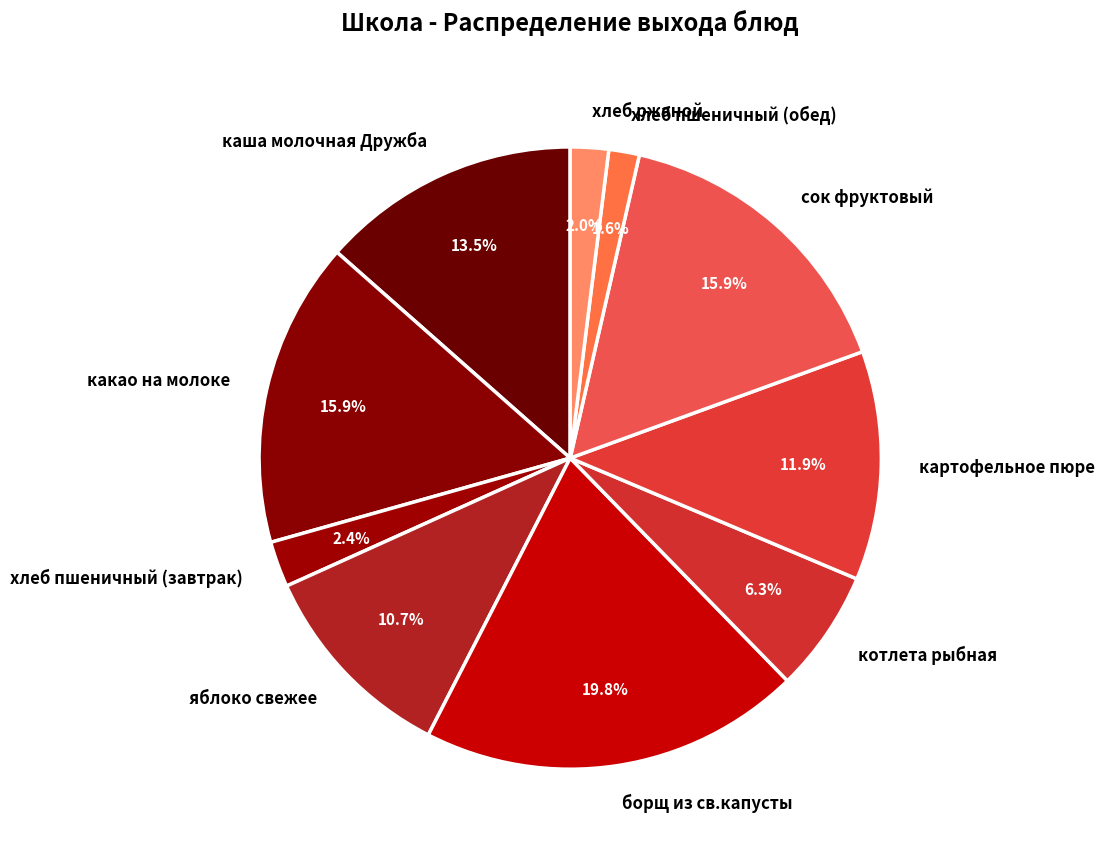

What percentage do хлеб пшеничный (обед) and борщ из св.капусты together represent?

21.4%